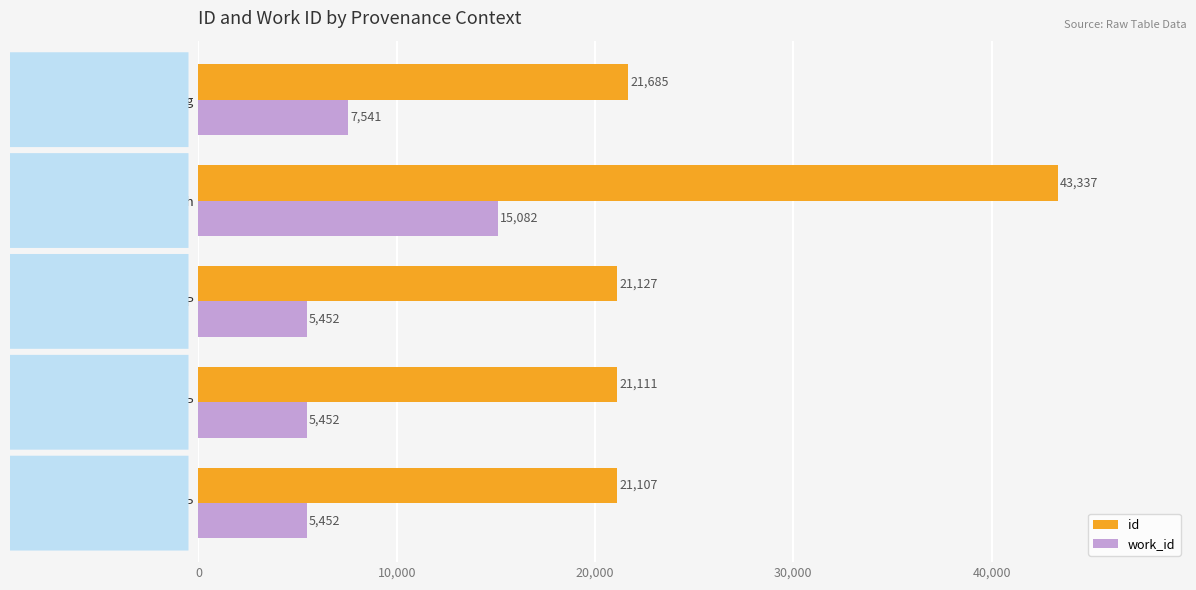

Rank the categories by id value from lowest to highest.

Searching mind in PGDP, Searching mind In PGDP, Searching passion in PGDP, Reading, Reading; text from DocSouth